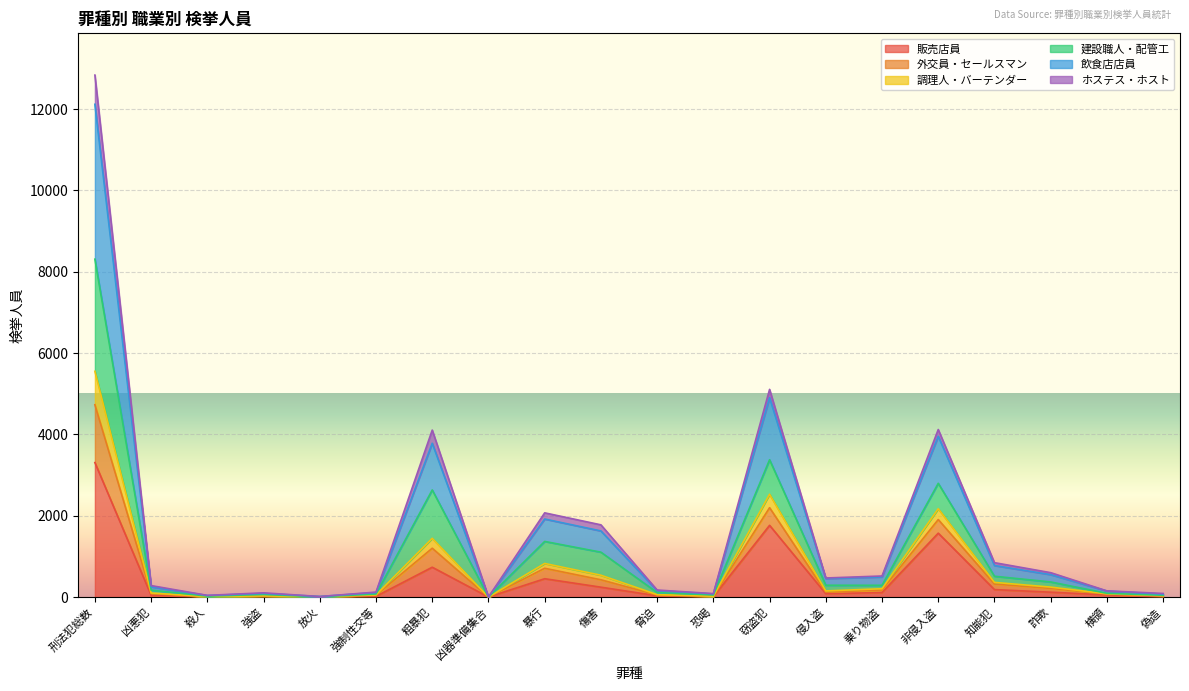

At which category is the sum across all series the highest?

刑法犯総数